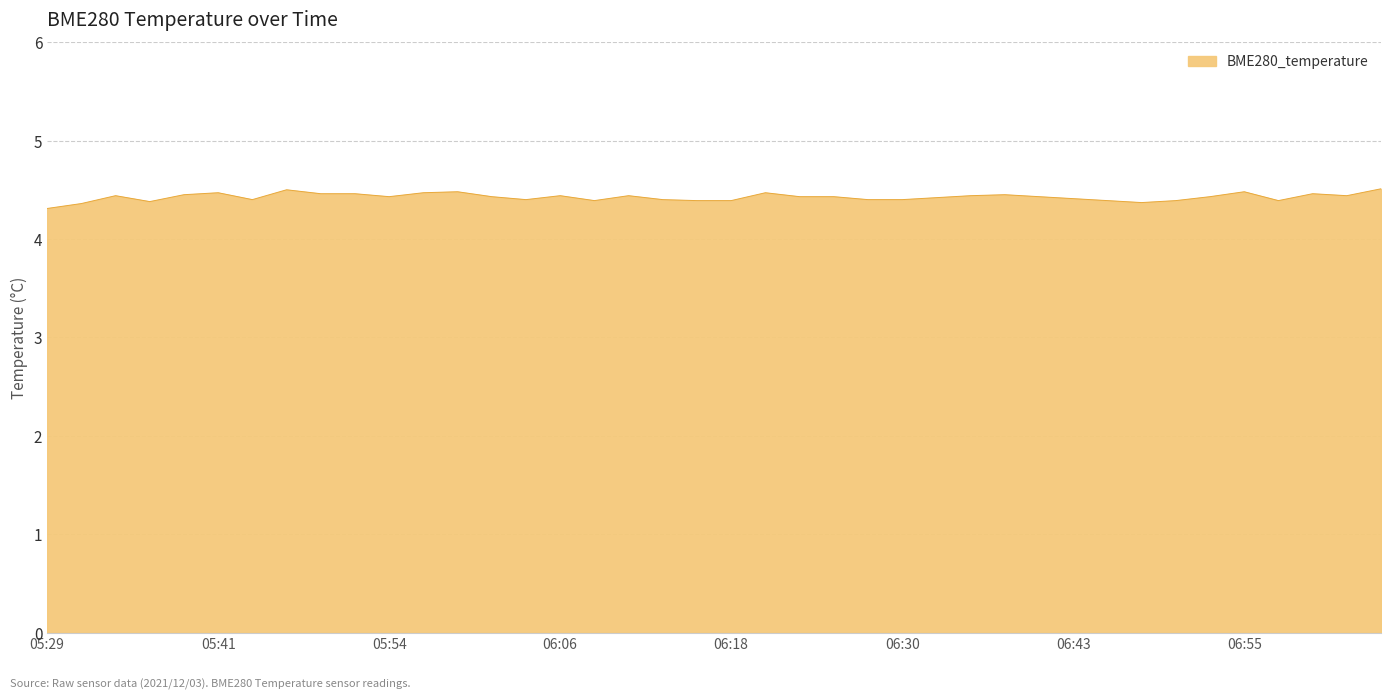

What is the smallest value displayed?

4.3